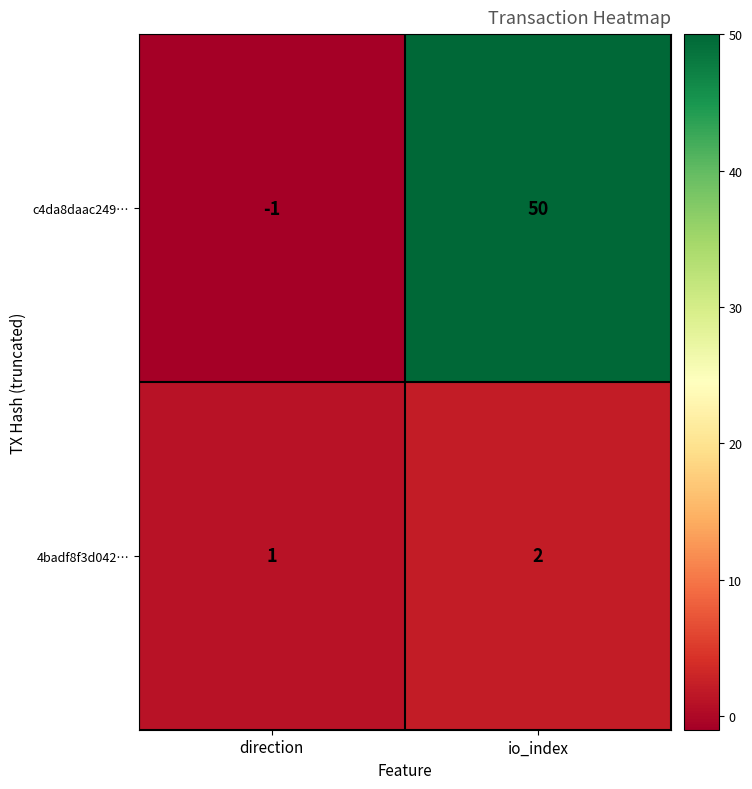

At how many categories does at least one series exceed 0?

2